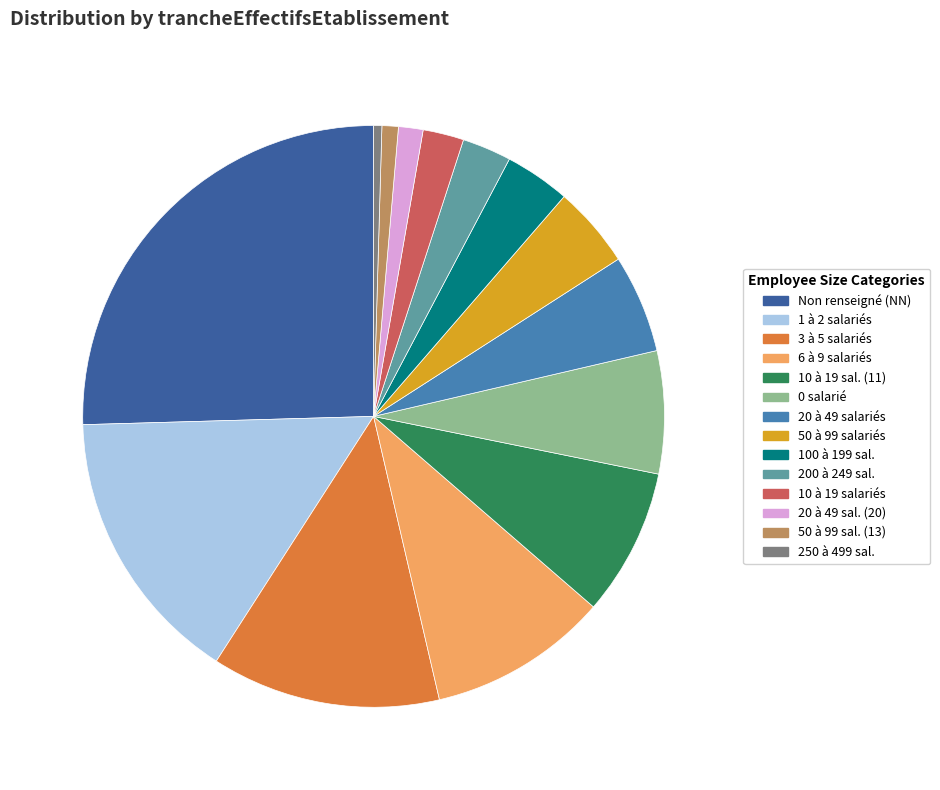

Which category has the biggest portion of the pie?

Non renseigné (NN)